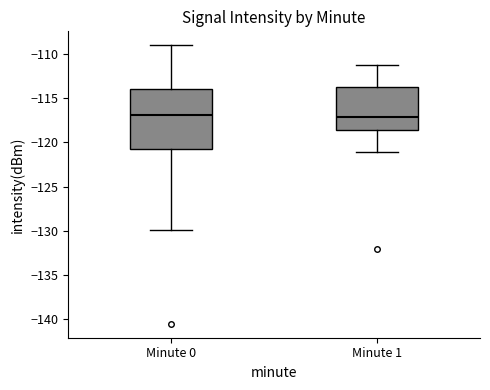

Reading left to right, transcribe this box plot: for each box, give where its median line is, the range the box spans, and where its two whiskers end, as read against the y-axis. The values are not printed on the chart, so give them approximately, as read against the axis.

Minute 0: median -117.0, box -121.0 to -114.0, whiskers -130.0 to -109.0
Minute 1: median -117.0, box -118.5 to -113.5, whiskers -121.0 to -111.0